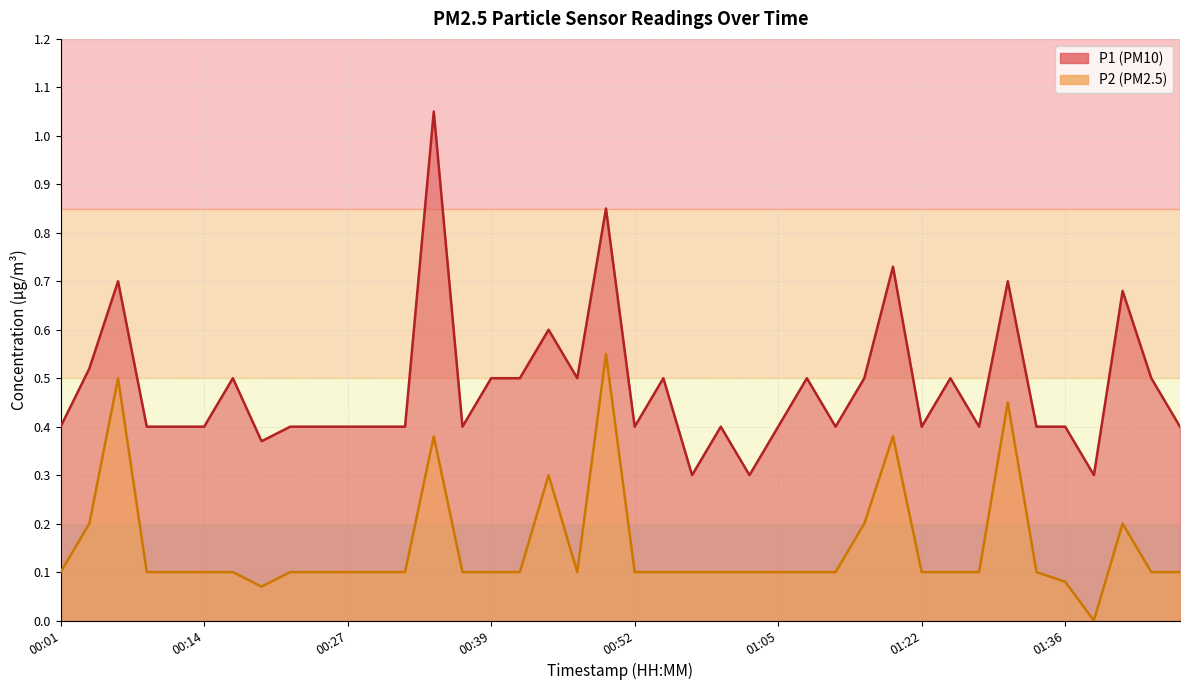

True or false: P1 and P2 intersect in this chart.

False